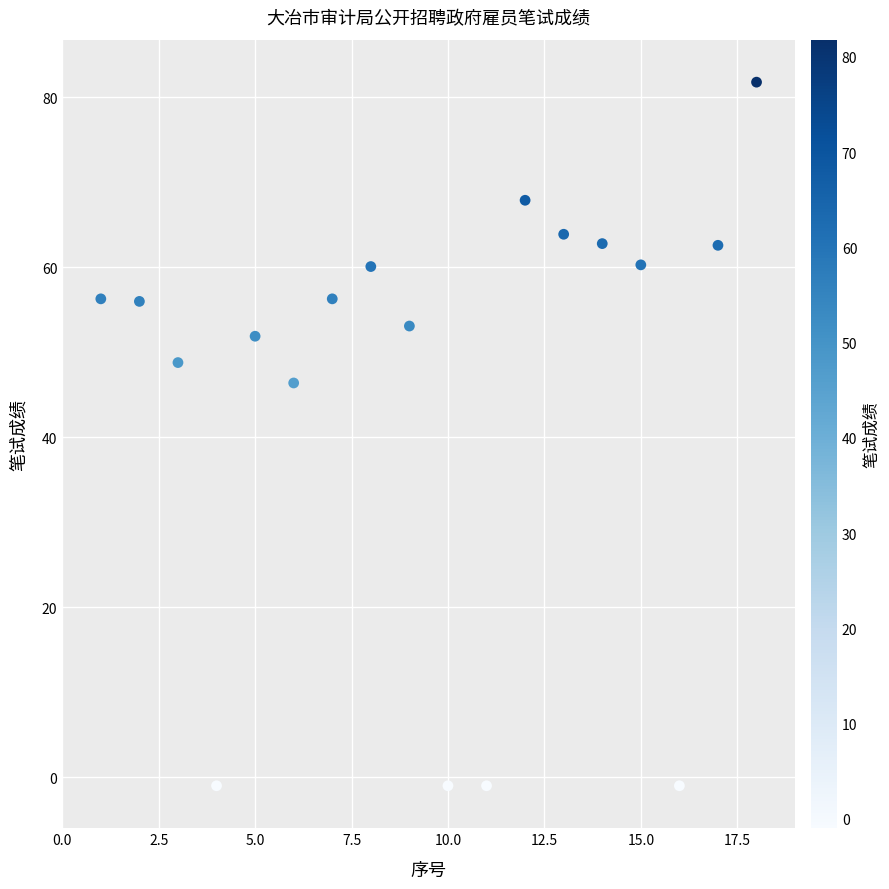

What Y value in the scatter plot is closest to 40?

46.4